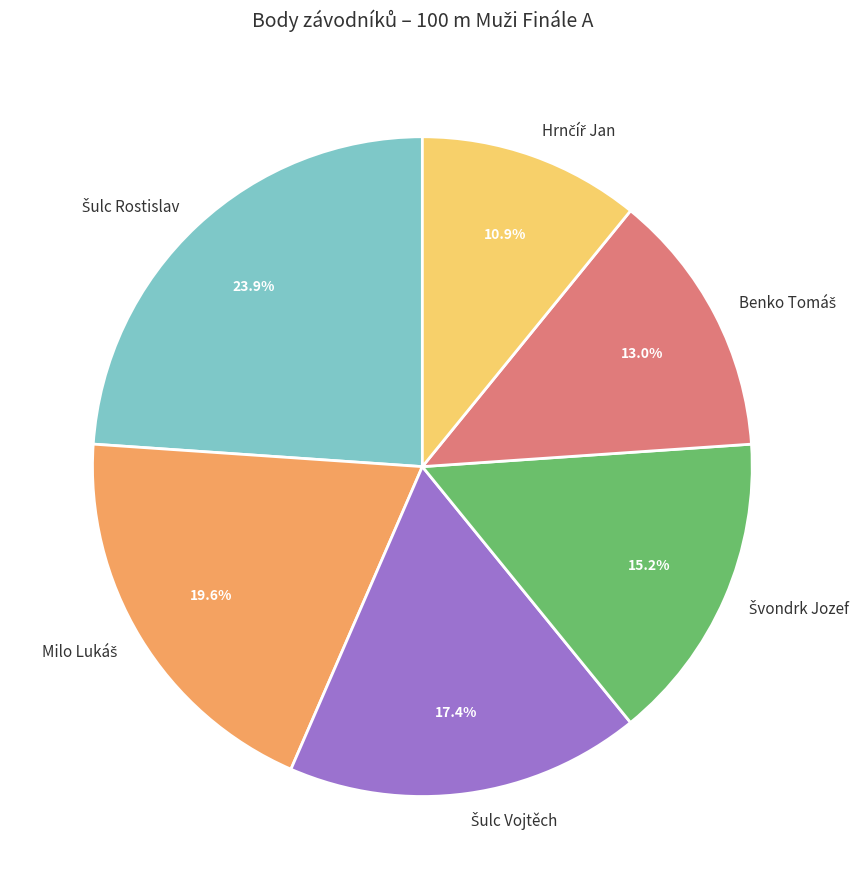

Is there any slice that represents more than half of the pie?

No